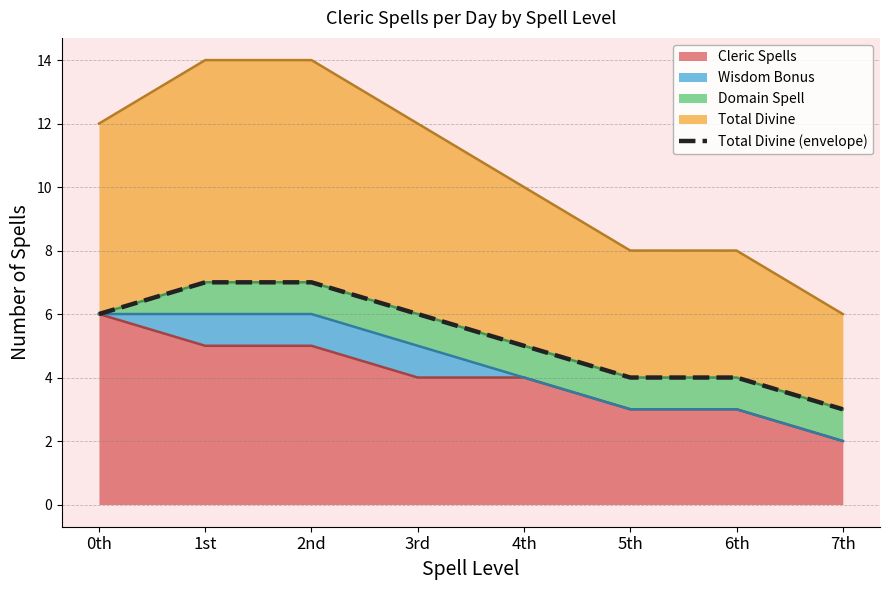

Count the number of categories in the chart.

8